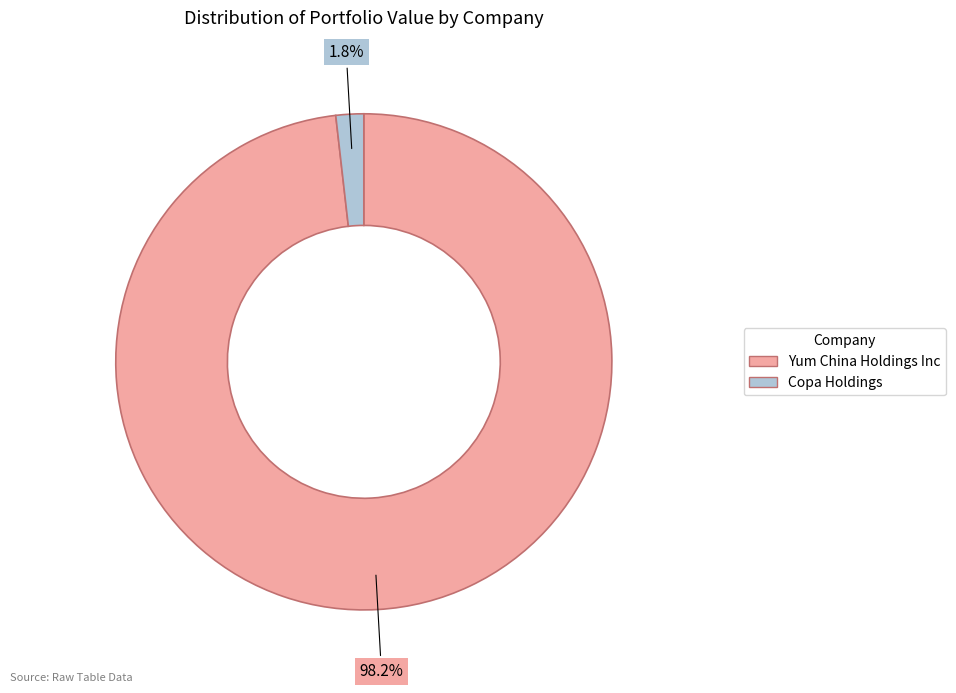

Does any single category account for the majority?

Yes